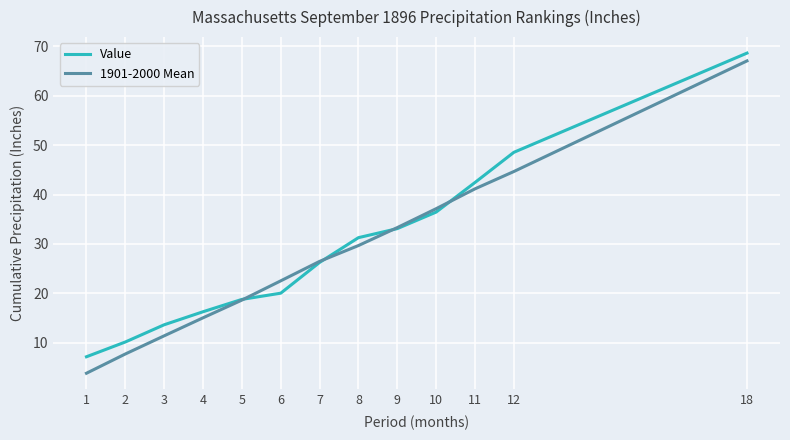

Is it true that Value equals 42.2 at 7?

False